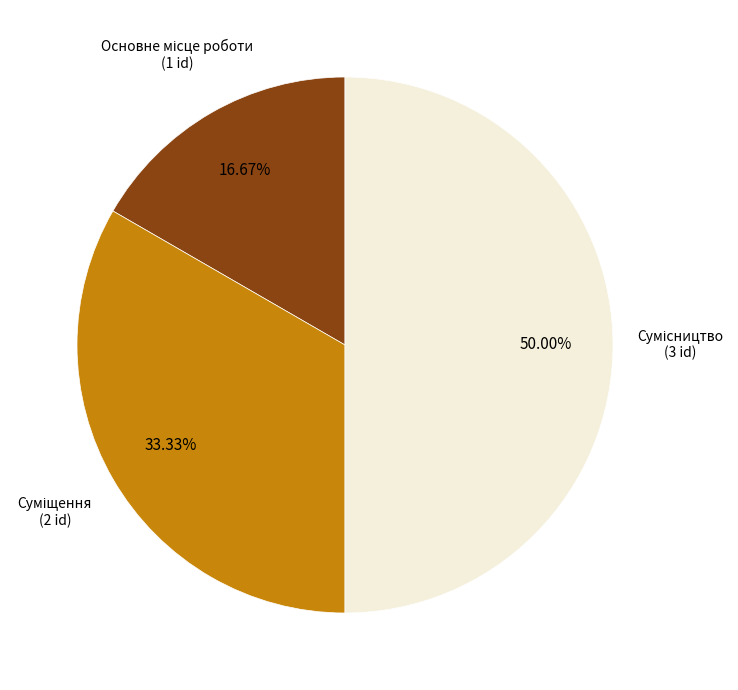

To the nearest percent, what portion does Основне місце роботи represent?

17%